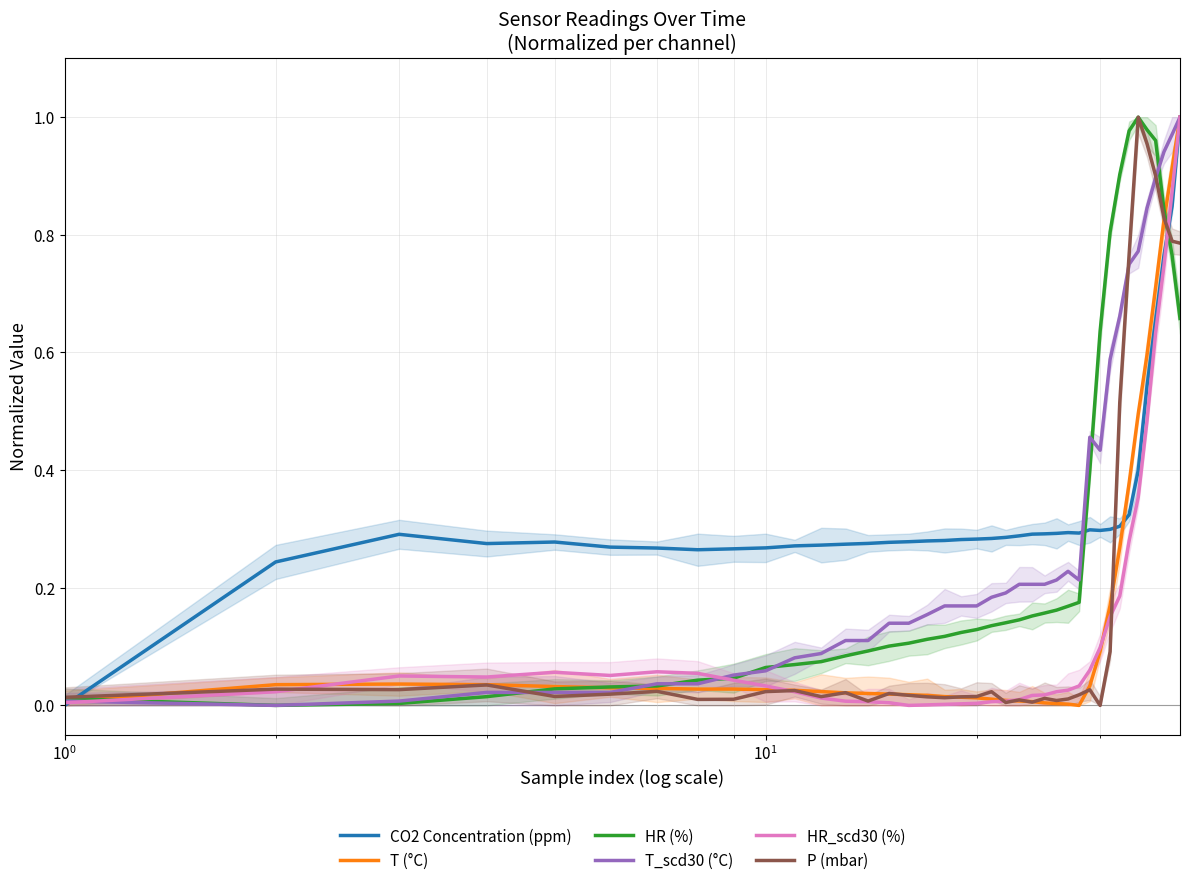

Does the chart have visible grid lines?

Yes